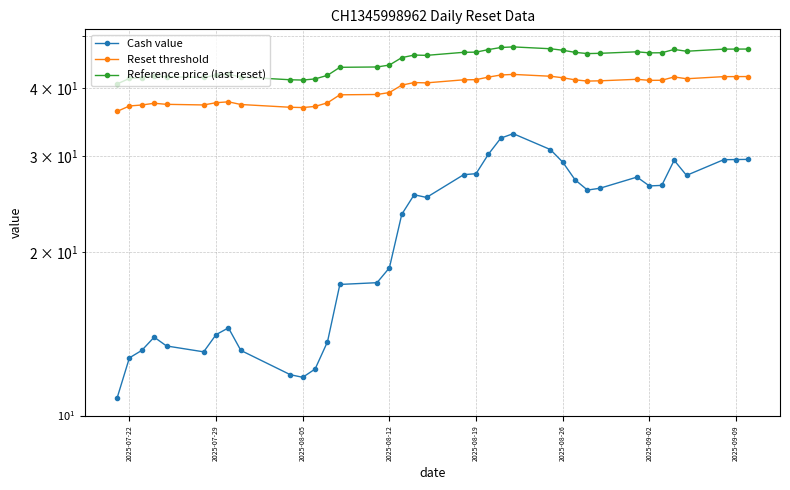

True or false: Reset threshold and Cash value intersect in this chart.

False